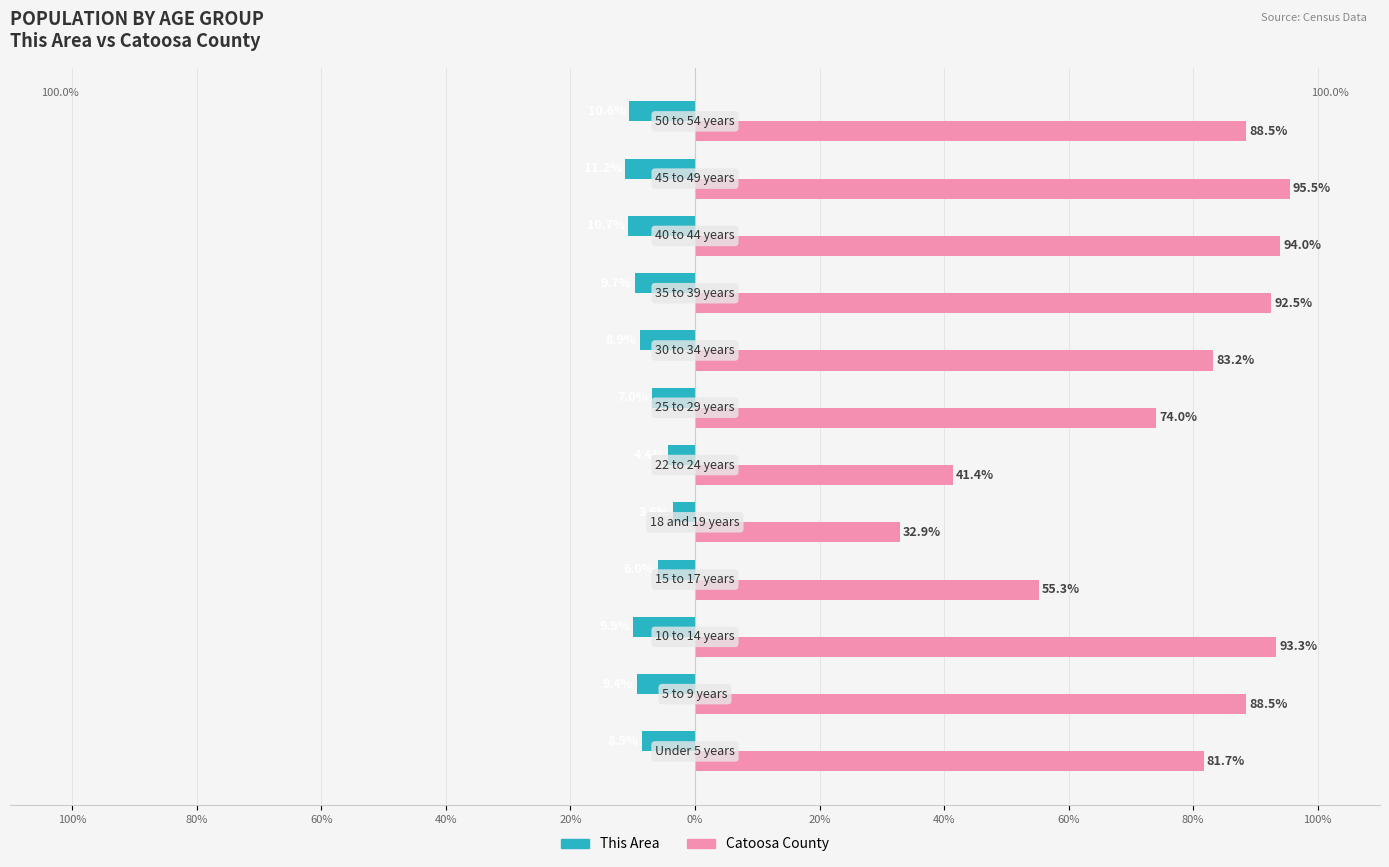

What are all the series names shown in the legend?

This Area, Catoosa County